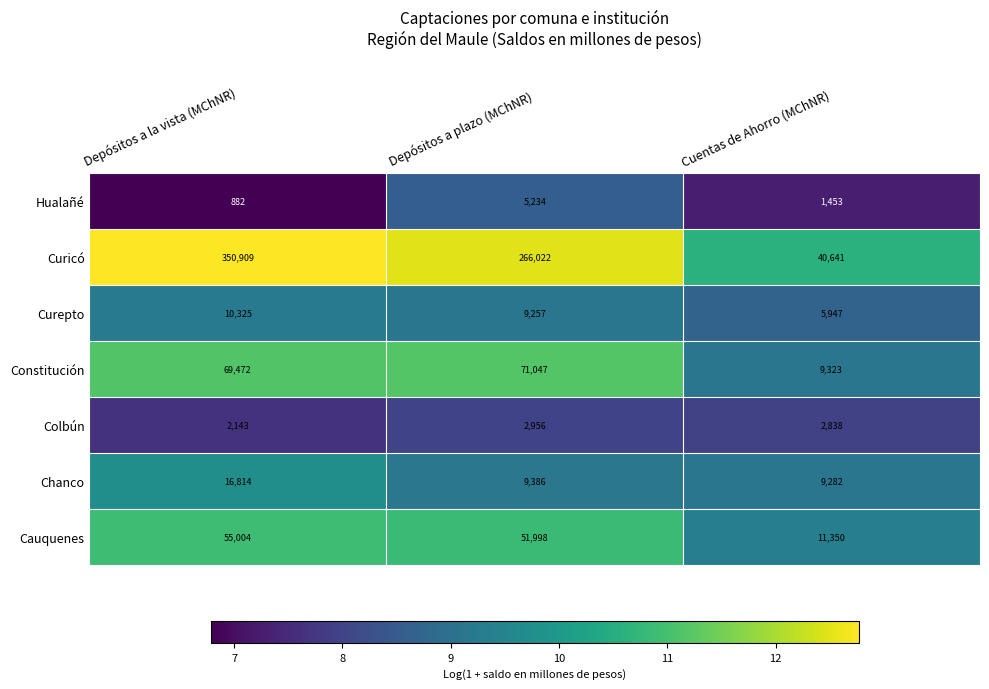

Reading left to right, list all the values displayed in this chart.

Hualañé: 882	5234	1453
Curicó: 350909	266022	40641
Curepto: 10325	9257	5947
Constitución: 69472	71047	9323
Colbún: 2143	2956	2838
Chanco: 16814	9386	9282
Cauquenes: 55004	51998	11350